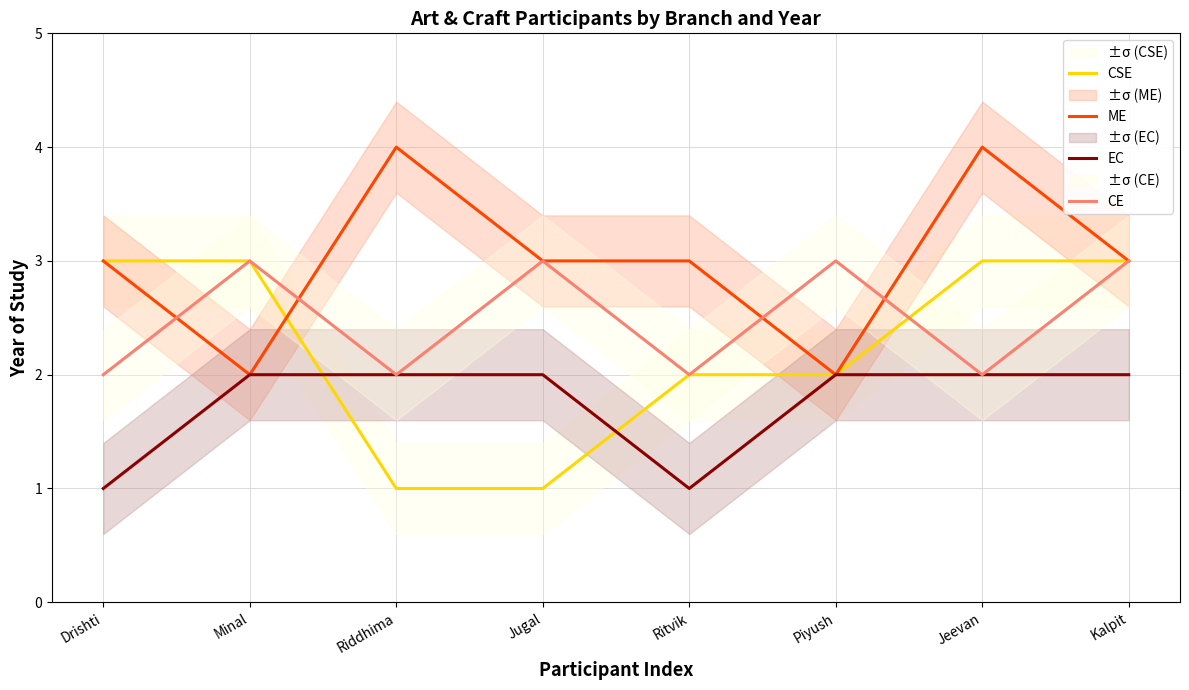

Which series ends up on top after the final intersection of EC and CSE?

CSE